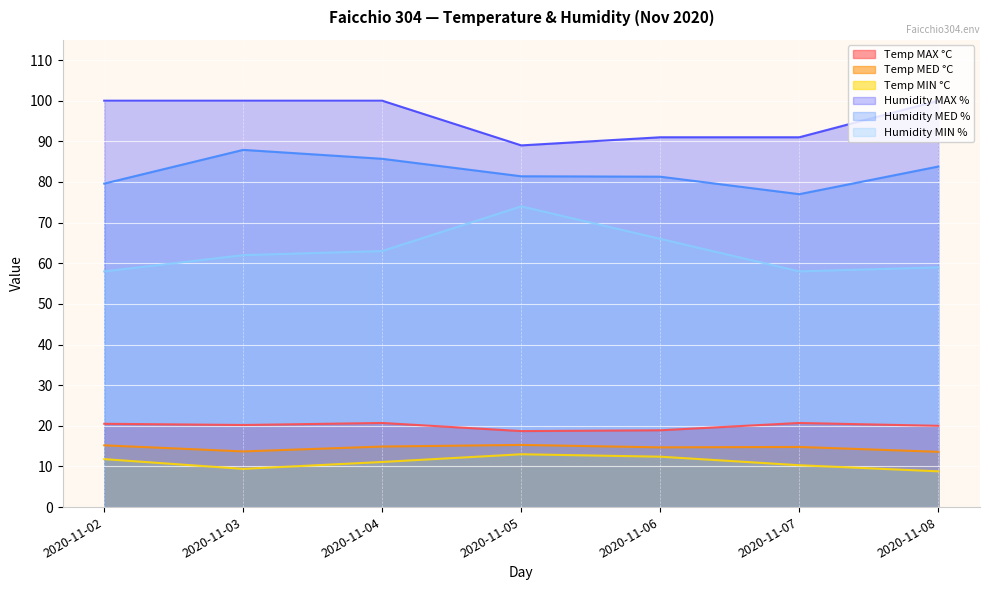

Reading left to right, what are all the values shown in this chart?

Temp MAX °C: 2020-11-02=20.5	2020-11-03=20.2	2020-11-04=20.7	2020-11-05=18.7	2020-11-06=18.9	2020-11-07=20.7	2020-11-08=20.0
Temp MED °C: 2020-11-02=15.2	2020-11-03=13.7	2020-11-04=14.9	2020-11-05=15.3	2020-11-06=14.7	2020-11-07=14.8	2020-11-08=13.6
Temp MIN °C: 2020-11-02=11.8	2020-11-03=9.4	2020-11-04=11.1	2020-11-05=13.0	2020-11-06=12.4	2020-11-07=10.3	2020-11-08=8.8
Humidity MAX %: 2020-11-02=100.0	2020-11-03=100.0	2020-11-04=100.0	2020-11-05=89.0	2020-11-06=91.0	2020-11-07=91.0	2020-11-08=100.0
Humidity MED %: 2020-11-02=79.6	2020-11-03=87.9	2020-11-04=85.7	2020-11-05=81.4	2020-11-06=81.3	2020-11-07=77.0	2020-11-08=83.8
Humidity MIN %: 2020-11-02=58.0	2020-11-03=62.0	2020-11-04=63.0	2020-11-05=74.0	2020-11-06=66.0	2020-11-07=58.0	2020-11-08=59.0